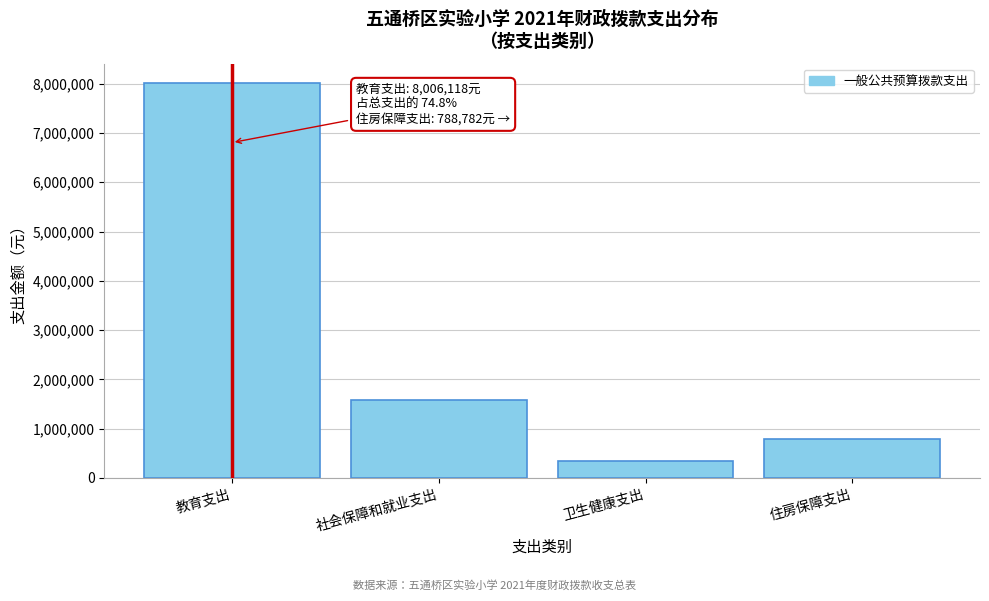

Reading right to left, transcribe all the data shown in this chart.

788782	338968	1572871	8006118